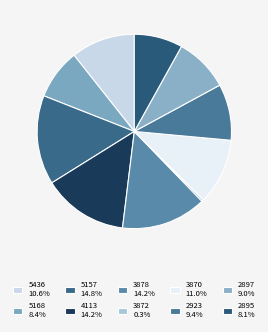

What percentage do 2897 and 3872 together represent?

9.4%